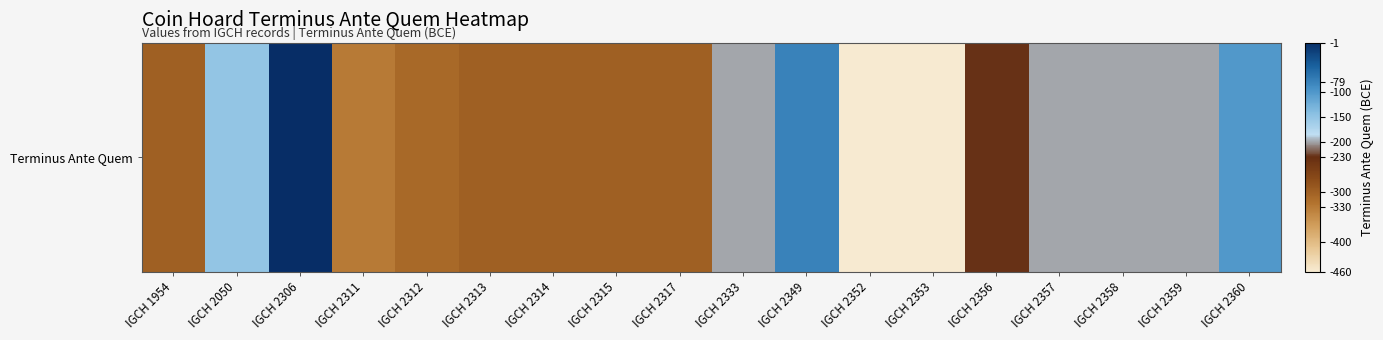

How many series are shown in this chart?

1